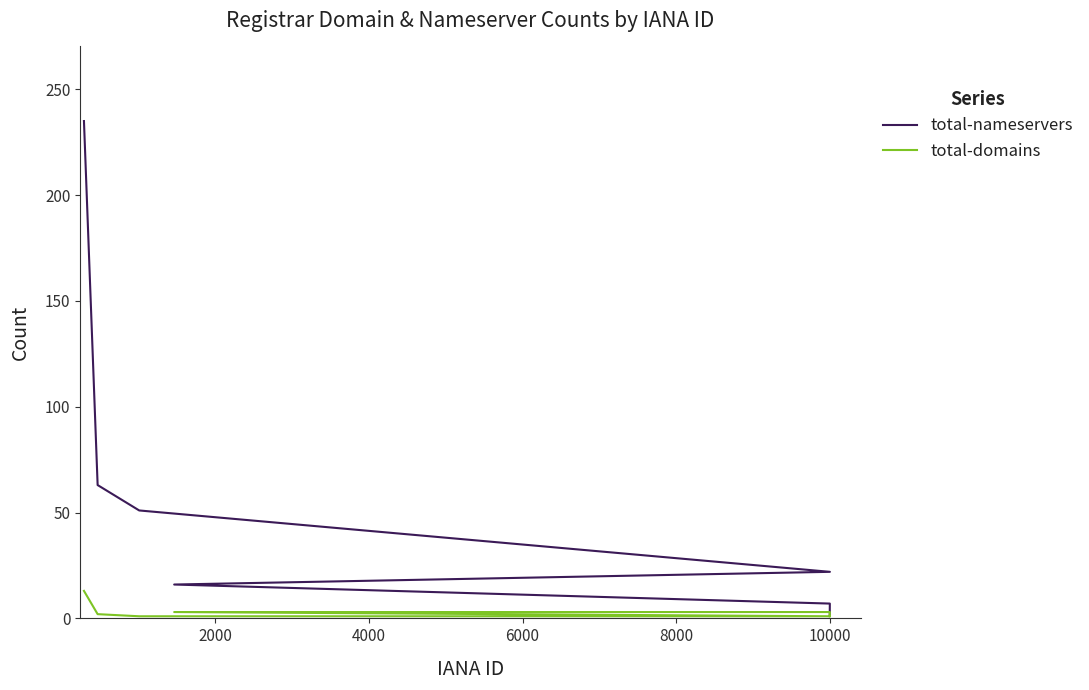

What is the difference between the total-domains values at 6000 and 8000?

2